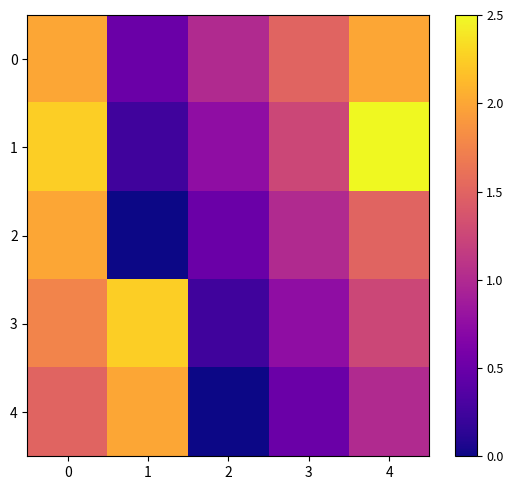

Reading left to right, list all the values displayed in this chart.

0: 0=2.0	1=0.5	2=1.0	3=1.5	4=2.0
1: 0=2.2	1=0.2	2=0.8	3=1.2	4=9.0
2: 0=2.0	1=0.0	2=0.5	3=1.0	4=1.5
3: 0=1.8	1=2.2	2=0.2	3=0.8	4=1.2
4: 0=1.5	1=2.0	2=0.0	3=0.5	4=1.0